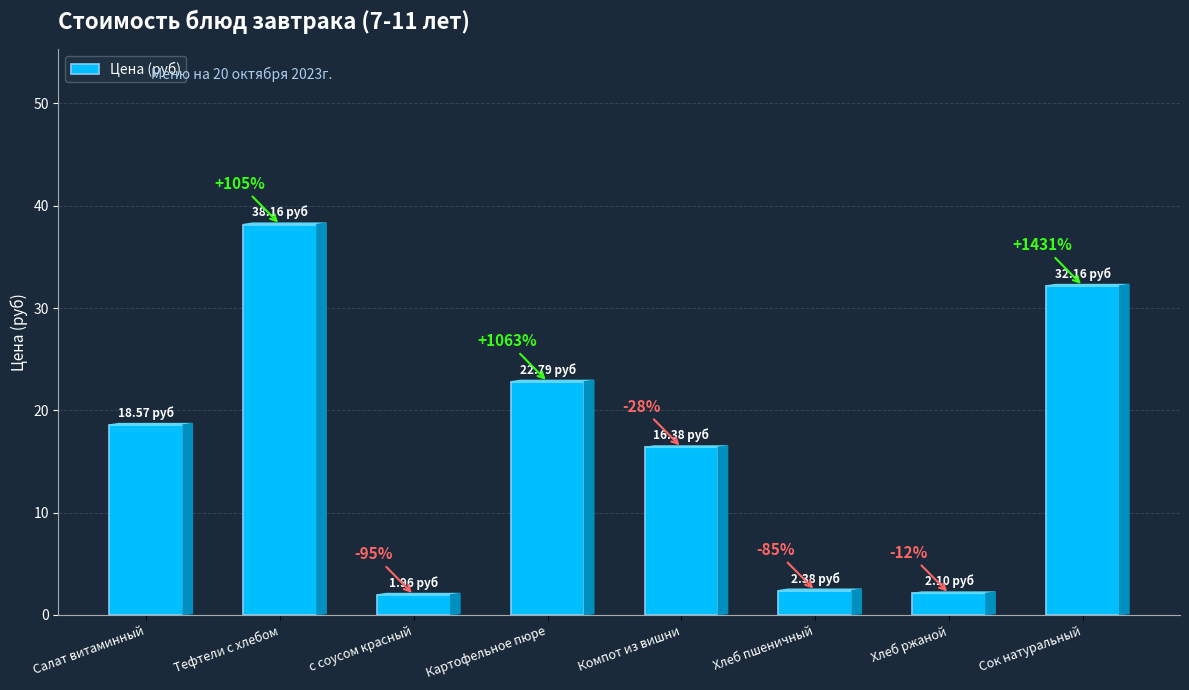

True or false: the data shows 25.8 at Салат витаминный.

False